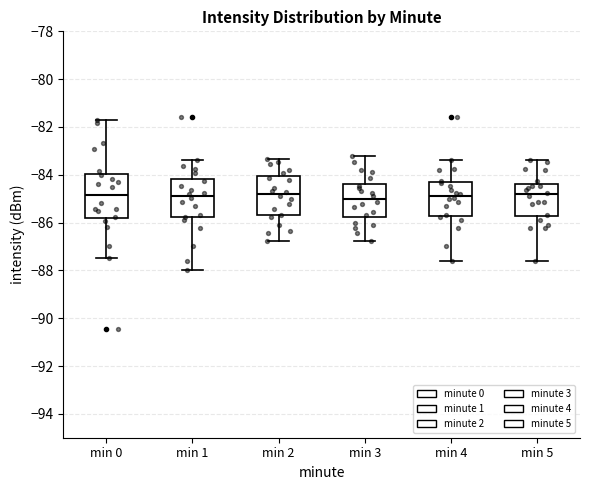

Reading left to right, read every box against the y-axis: the position of its median line, the range the box covers, and the ends of its whiskers. The values are not printed on the chart, so give them approximately, as read against the axis.

min 0: median -84.8, box -85.8 to -84.0, whiskers -87.4 to -81.8
min 1: median -84.8, box -85.8 to -84.2, whiskers -88.0 to -83.4
min 2: median -84.8, box -85.6 to -84.0, whiskers -86.8 to -83.4
min 3: median -85.0, box -85.8 to -84.4, whiskers -86.8 to -83.2
min 4: median -84.8, box -85.8 to -84.4, whiskers -87.6 to -83.4
min 5: median -84.8, box -85.8 to -84.4, whiskers -87.6 to -83.4